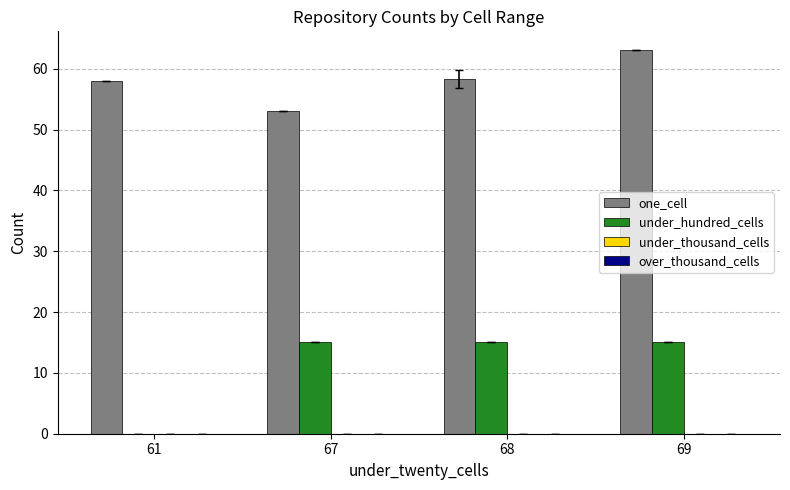

What is the total value across all series at 69?

78.0